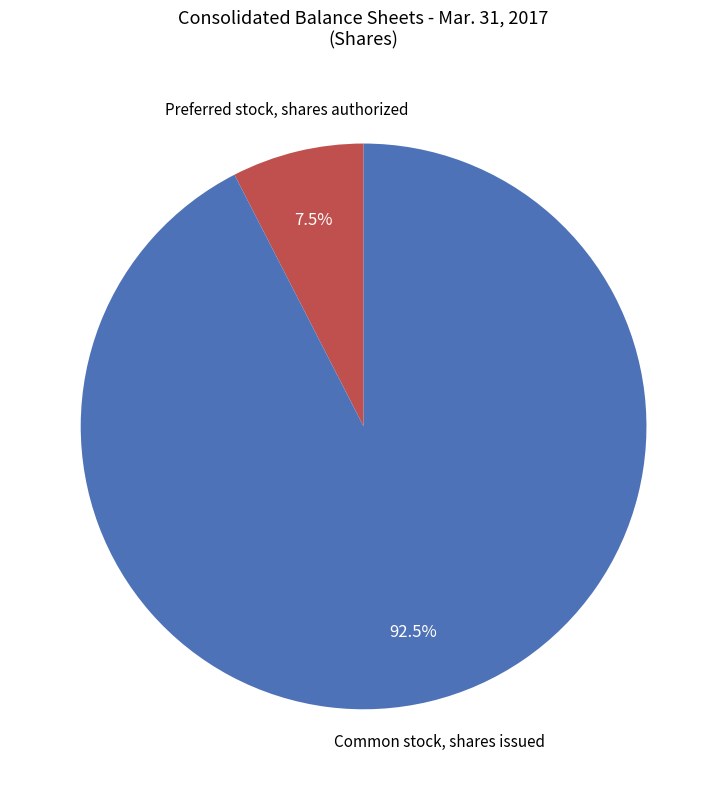

Does any single category account for the majority?

Yes